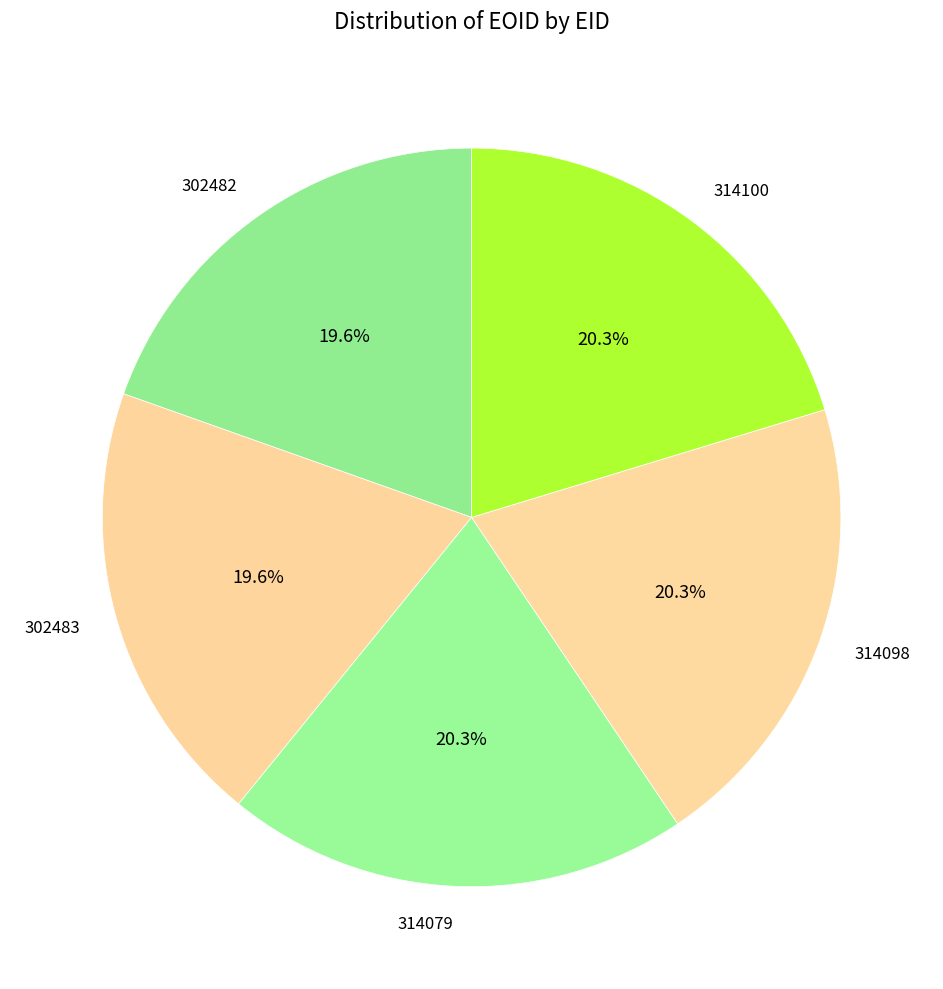

What is the ratio of the value at 314079 to the value at 302482?

1.0